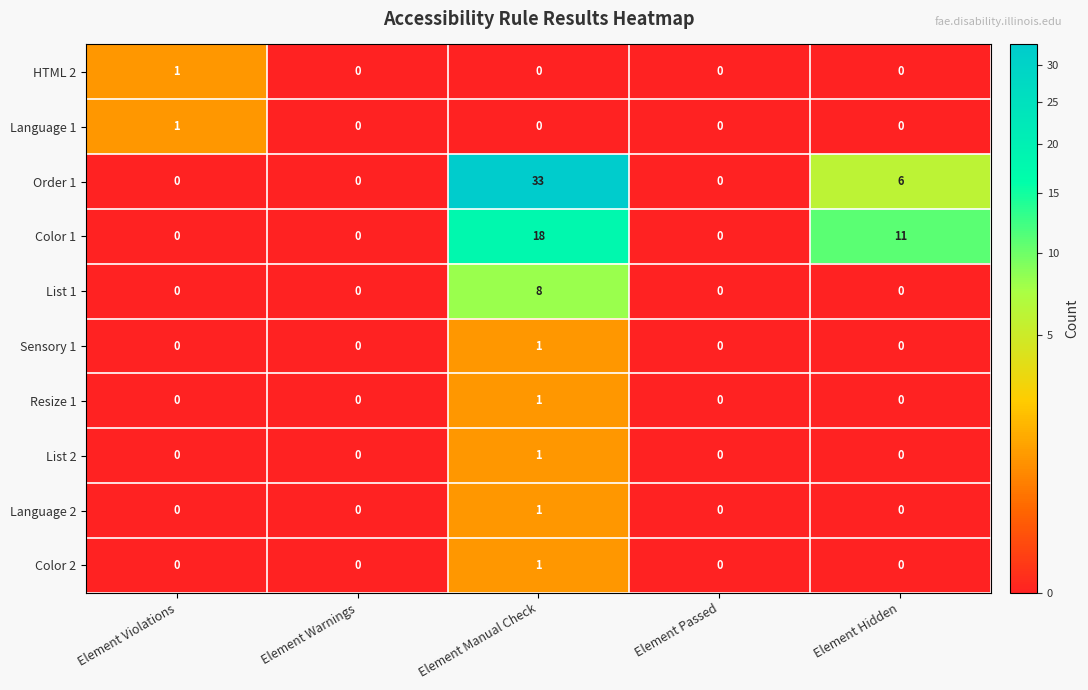

Which series has the largest total across all categories?

Order 1